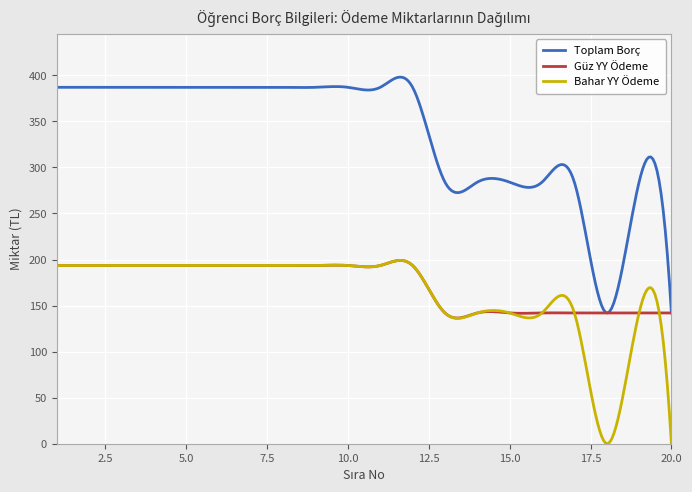

Which series has the widest spread of values?

Toplam Borç